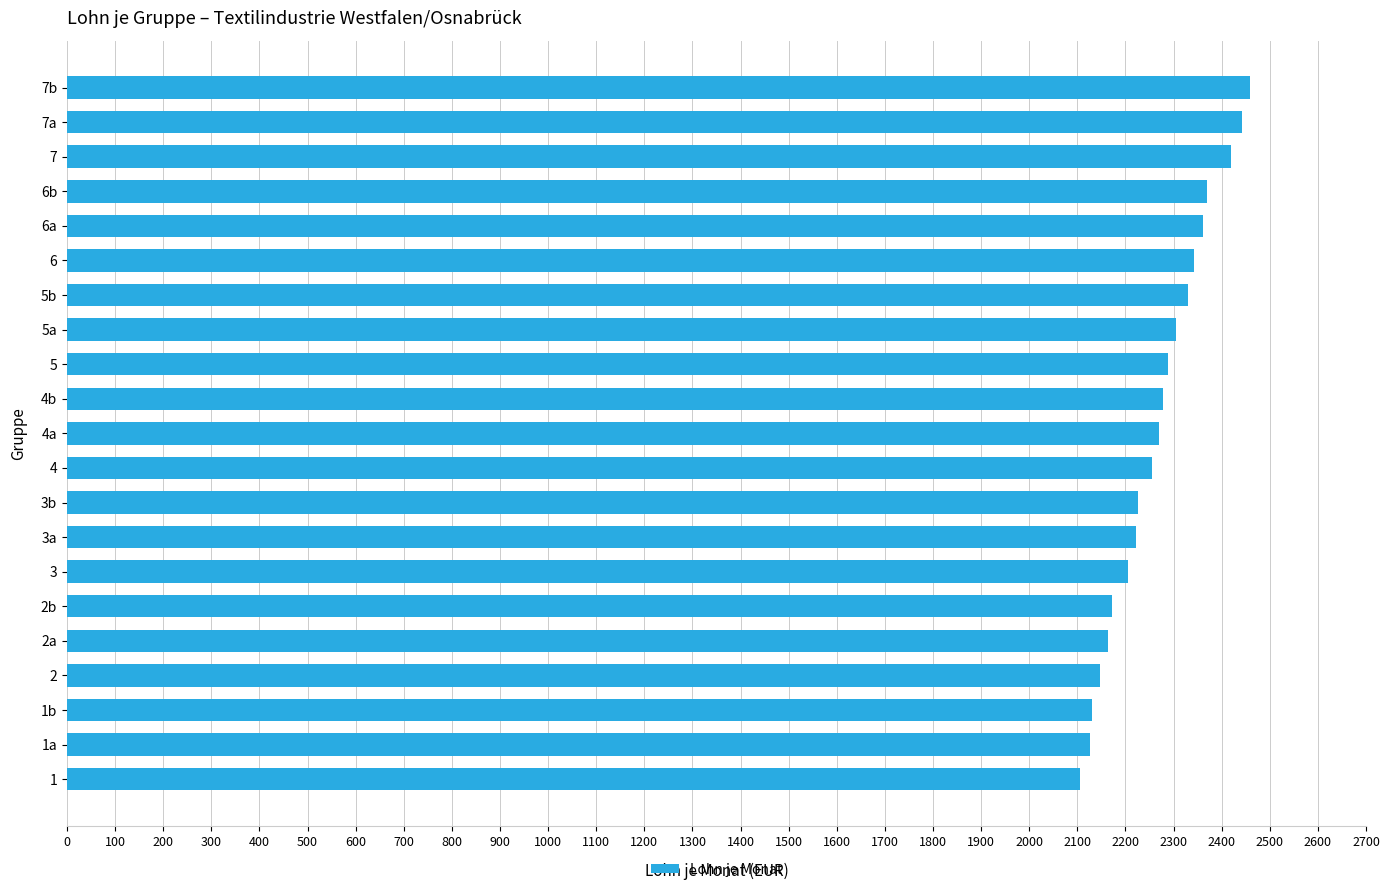

What is the ratio of the value at 2 to the value at 1?

1.0